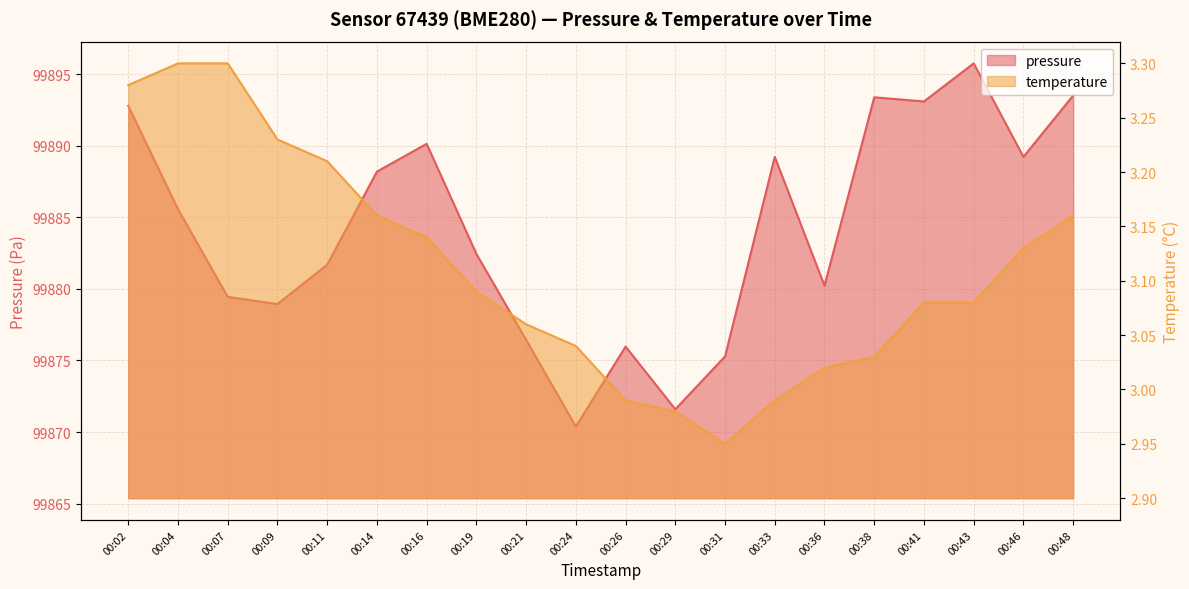

How many series are shown in this chart?

2